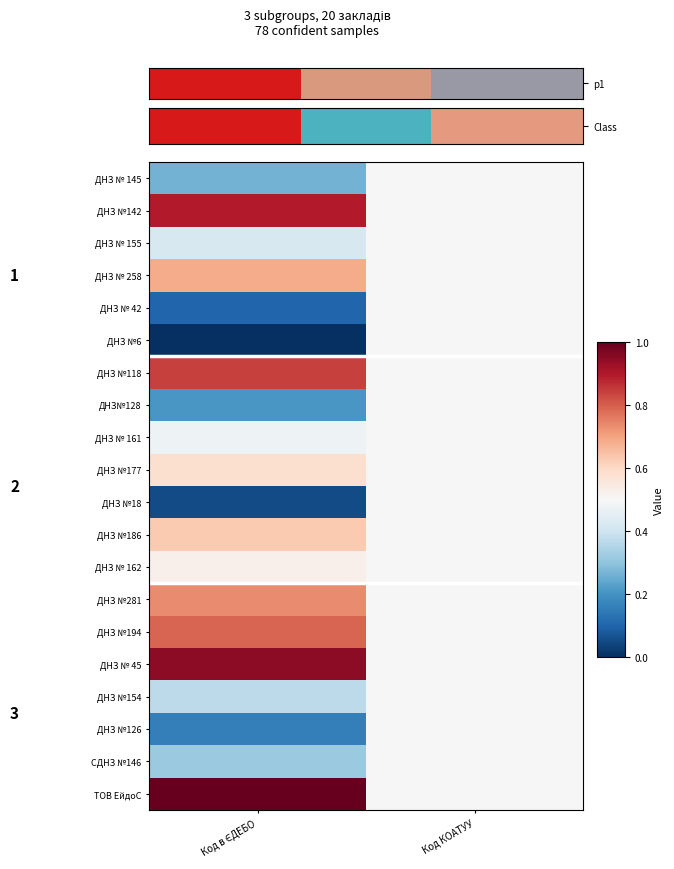

What is the difference between the highest and lowest values at Код в ЄДЕБО?

1.0